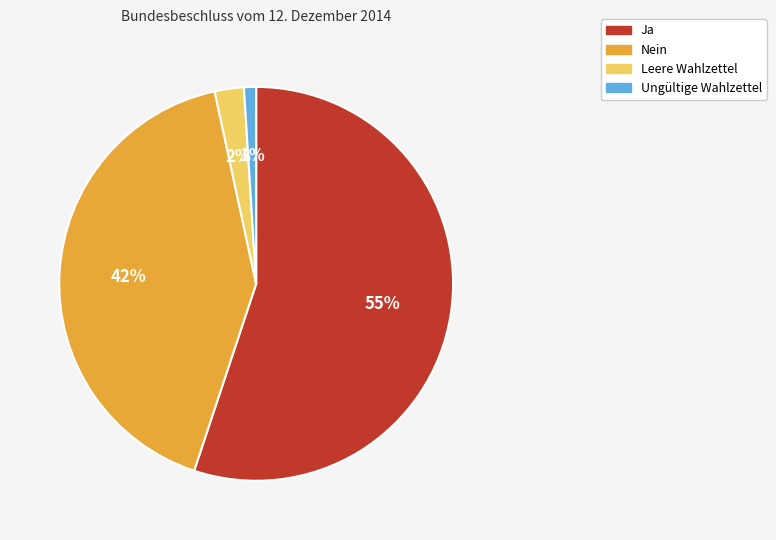

What percentage is the Ungültige Wahlzettel slice, to the nearest percent?

1%